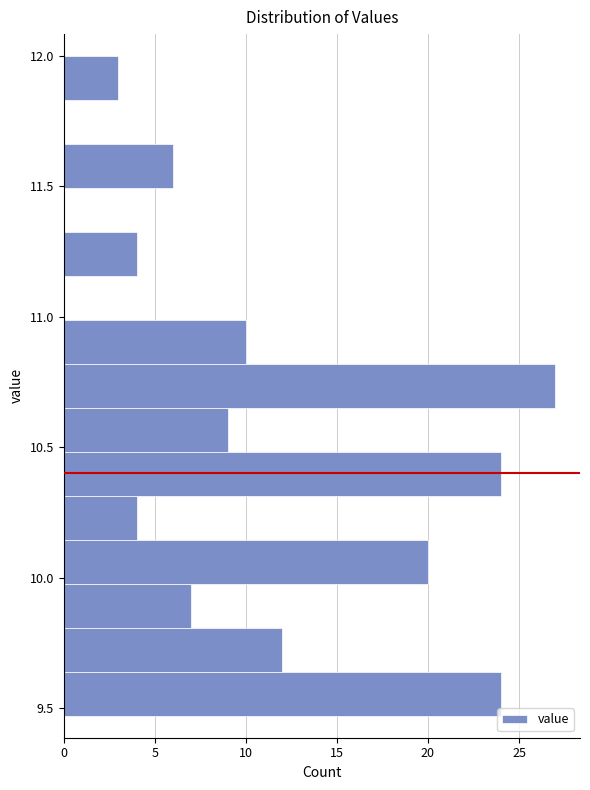

Read against the y-axis, roughly where is the centre of the longest bar?

10.75